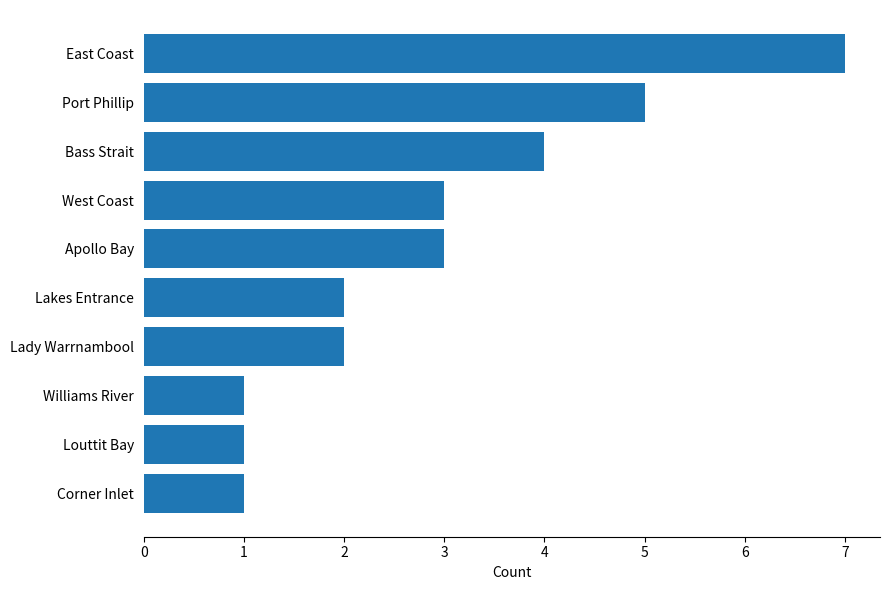

What is the smallest value displayed?

1